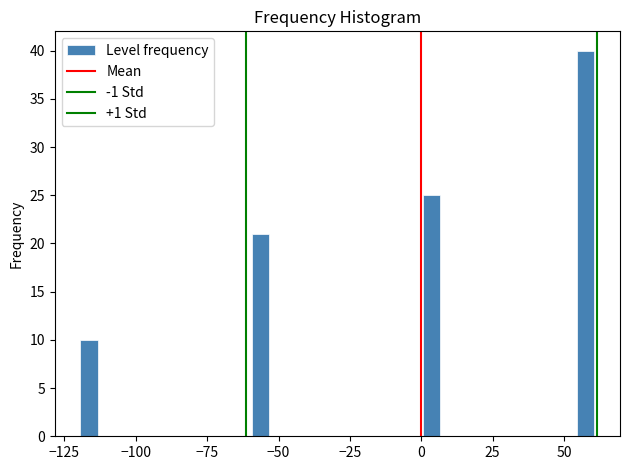

Read against the x-axis, roughly where is the centre of the tallest bar?

60